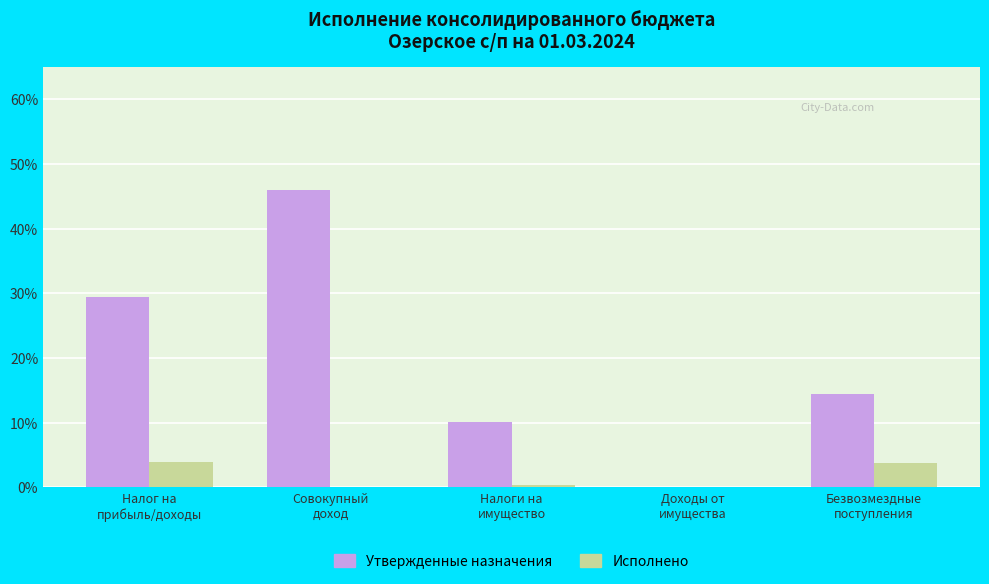

Is the value of Утвержденные назначения at Безвозмездные
поступления greater than the value of Исполнено at Безвозмездные
поступления?

Yes